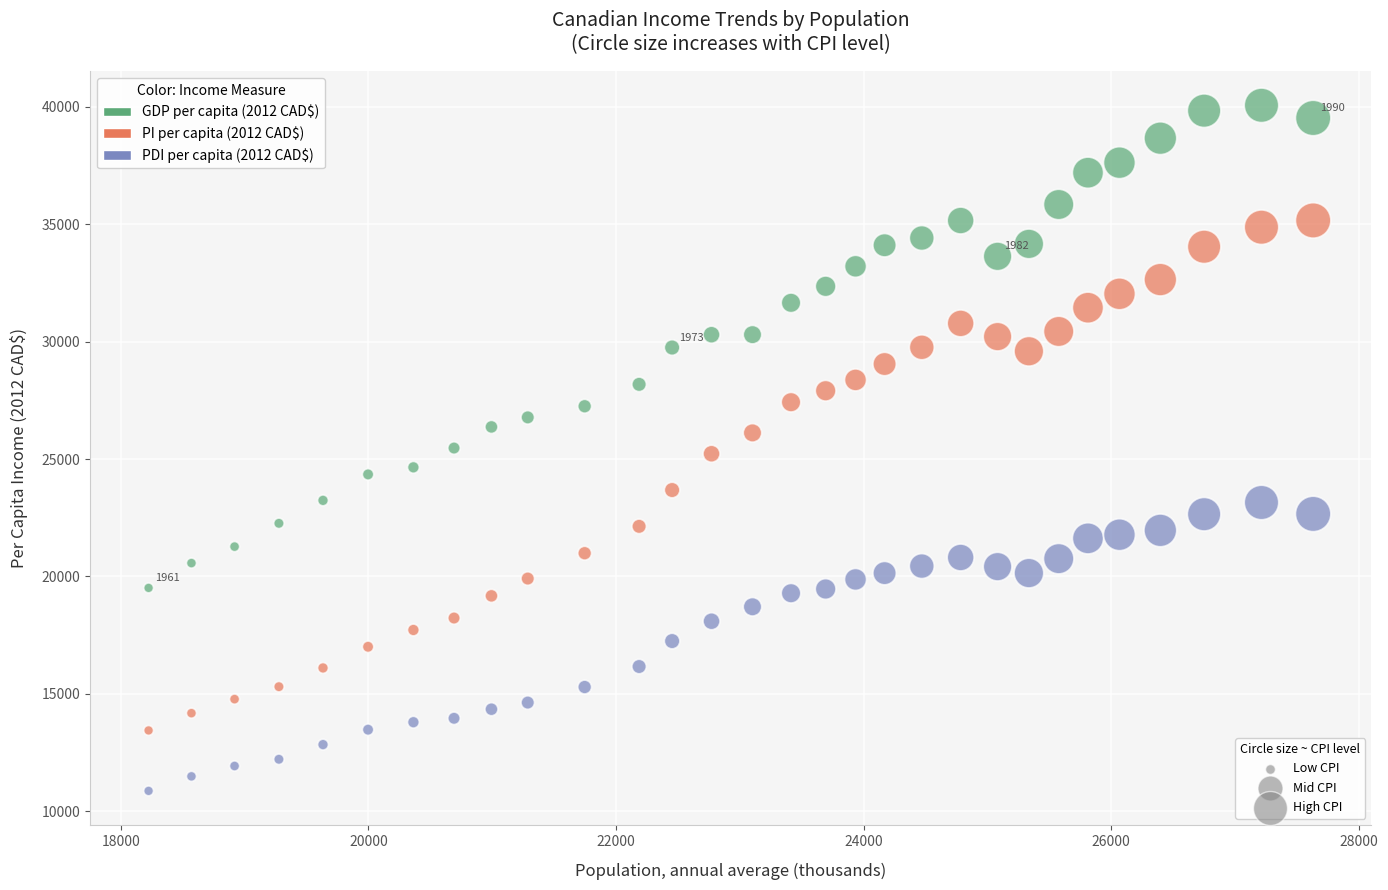

Across all data points, what is the range of X values (max minus min)?

9407.9